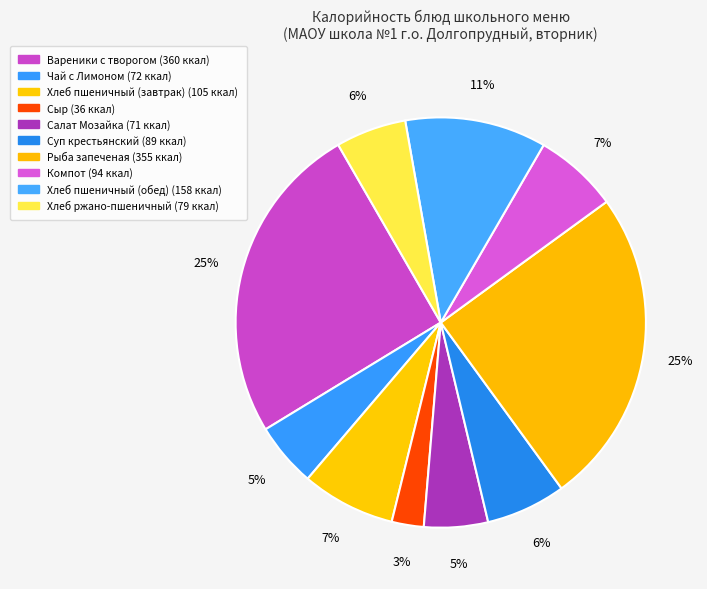

Count the number of slices in the pie.

10